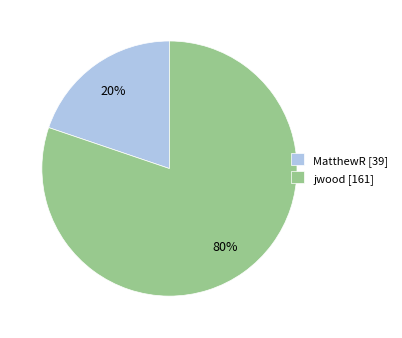

What is the majority slice?

jwood